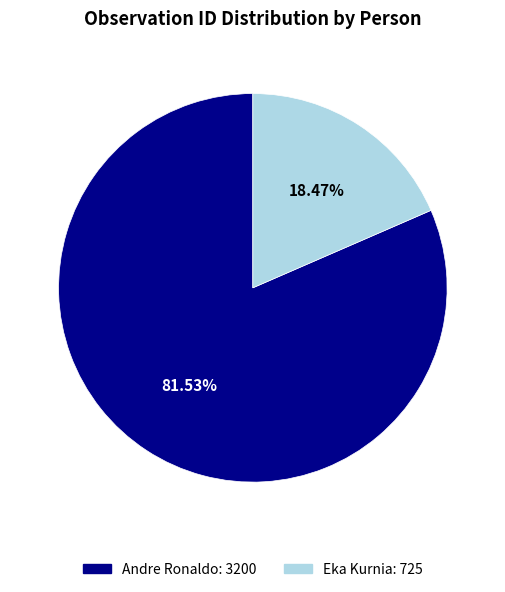

True or false: Eka Kurnia accounts for 28% of the total.

False